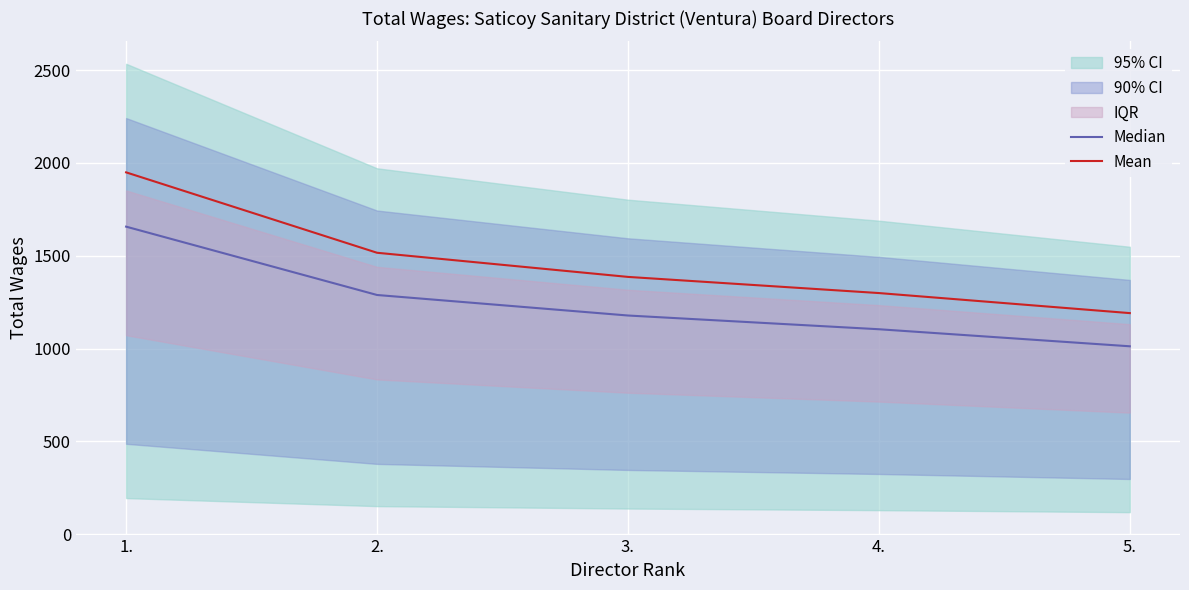

Which has a higher value, 1. or 2.?

1.